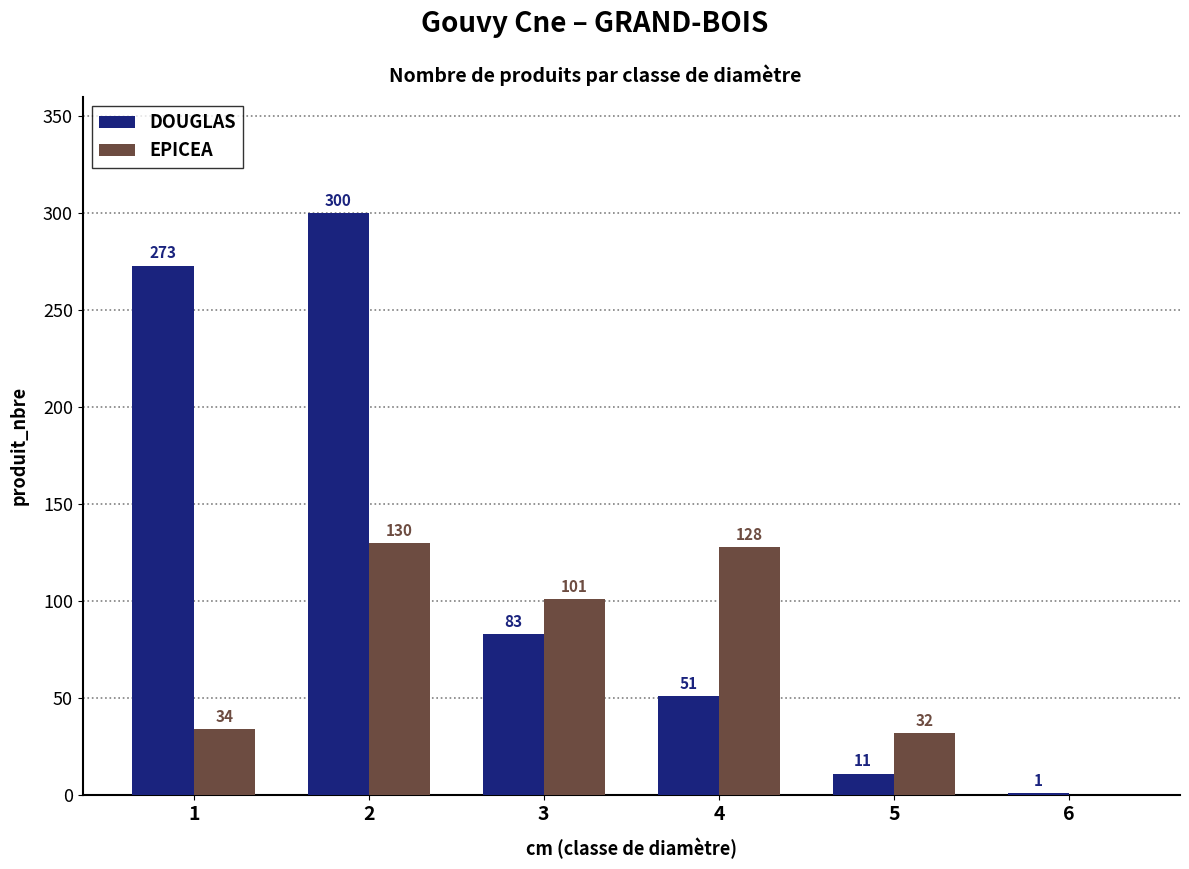

What are all the series names shown in the legend?

DOUGLAS, EPICEA